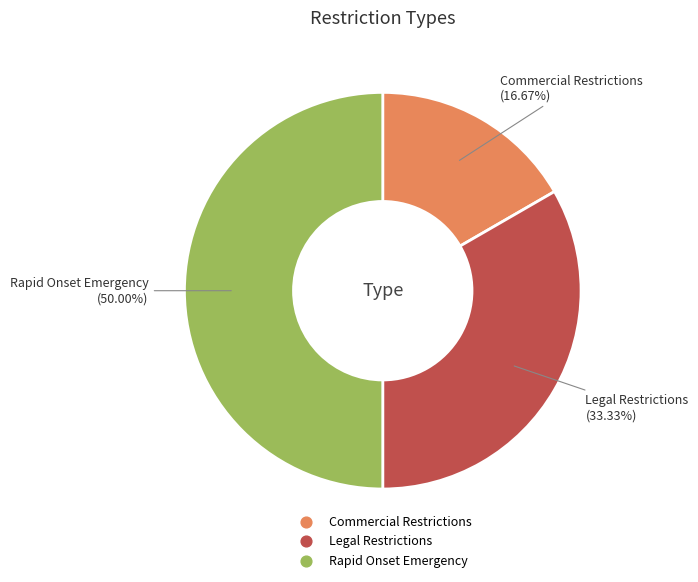

To the nearest percent, what portion does Commercial Restrictions represent?

17%